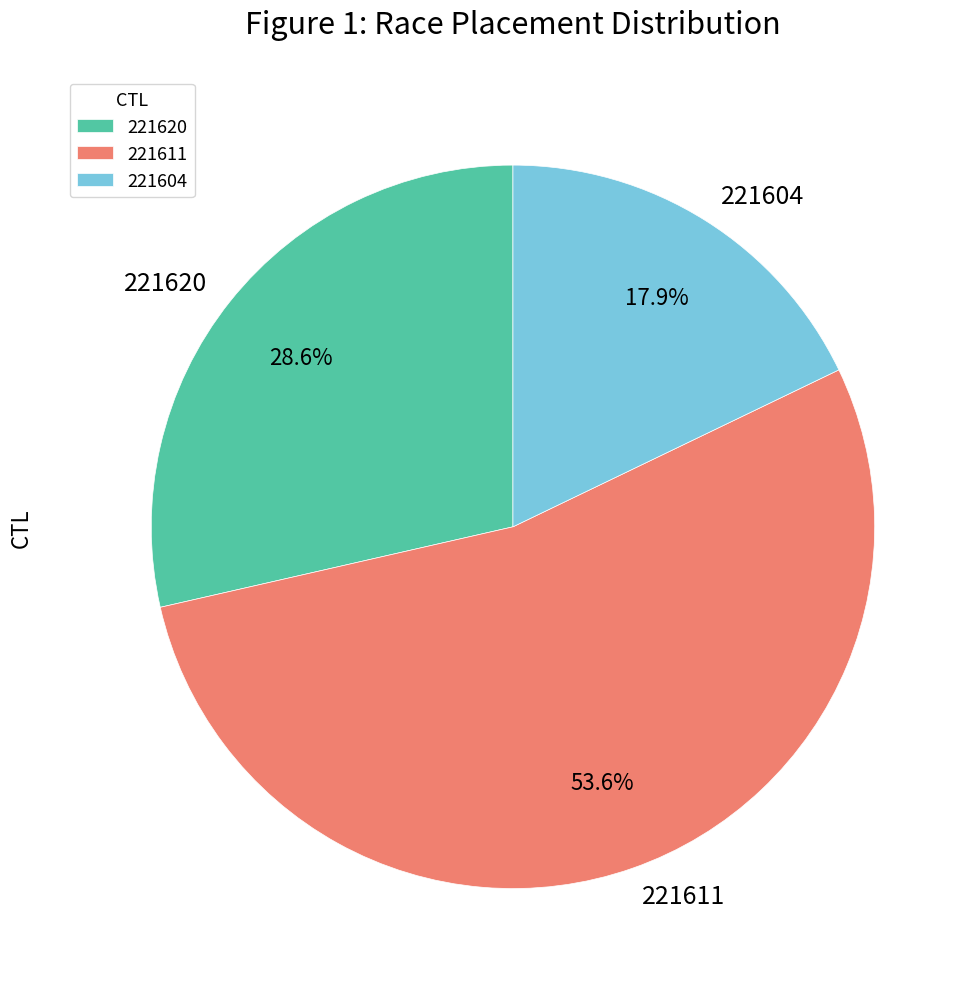

To the nearest percent, what is the difference between the 221604 and 221611 slice percentages?

36%